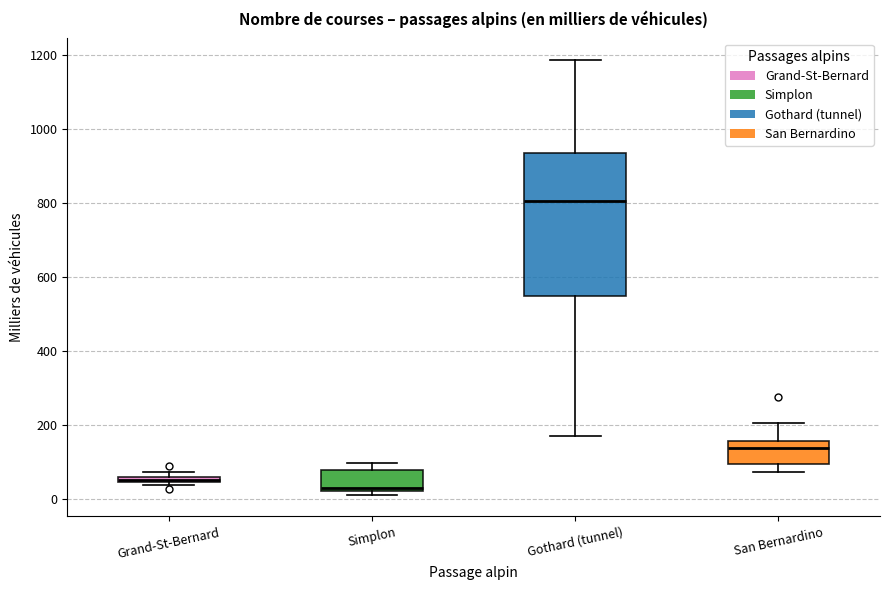

Where does the upper whisker of the box for Gothard (tunnel) end on the y-axis? The values are not printed on the chart, so give them approximately, as read against the axis.

1180